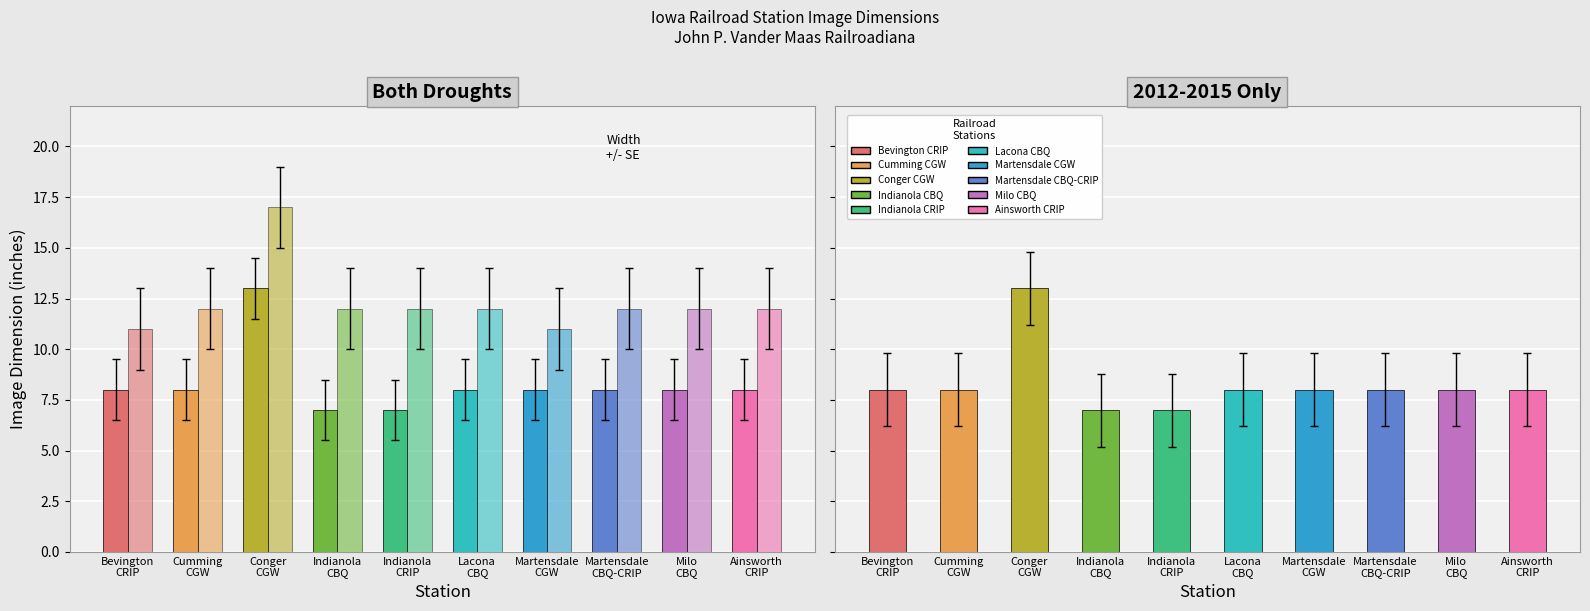

At which label does Image Width first exceed 8?

Conger
CGW